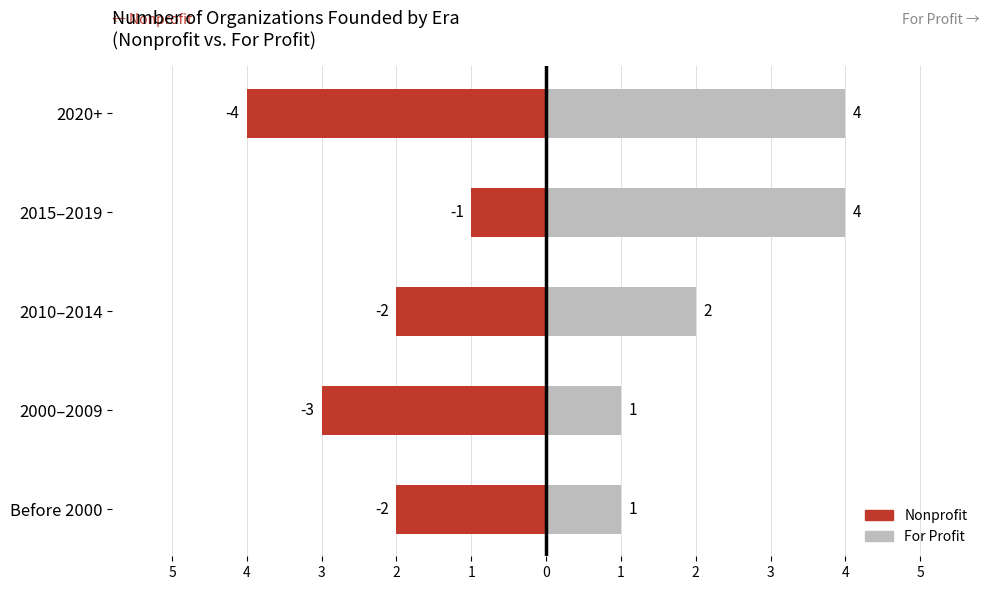

Which series has the largest total across all categories?

For Profit